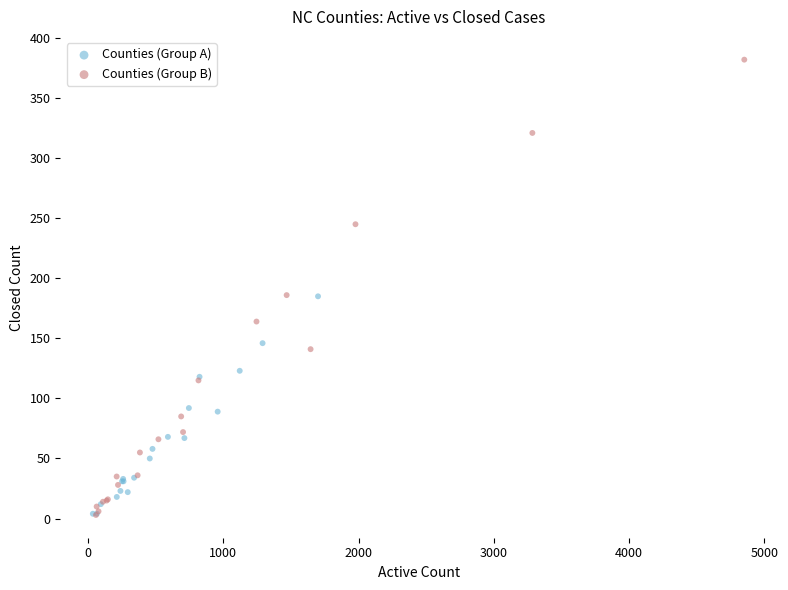

Which series has the widest spread of Y values?

Counties (Group B)